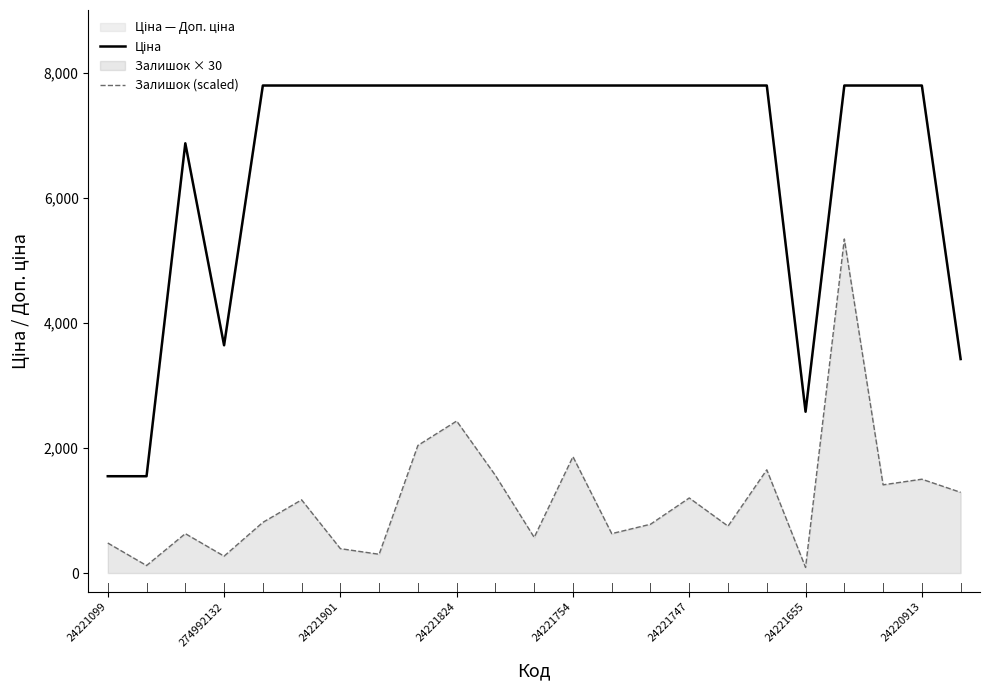

Which series has the widest spread of values?

Ціна